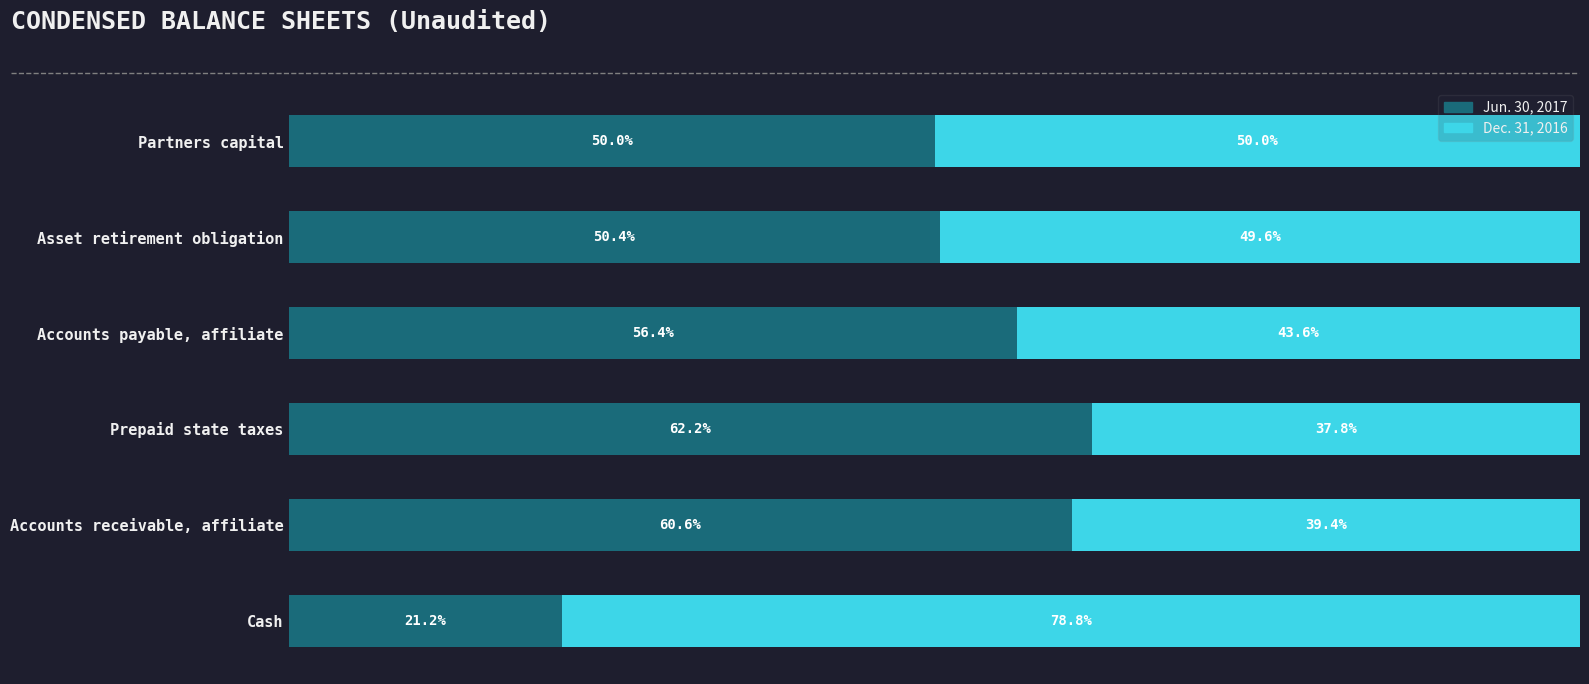

Where is Jun. 30, 2017 nearest to the value 41?

Partners capital